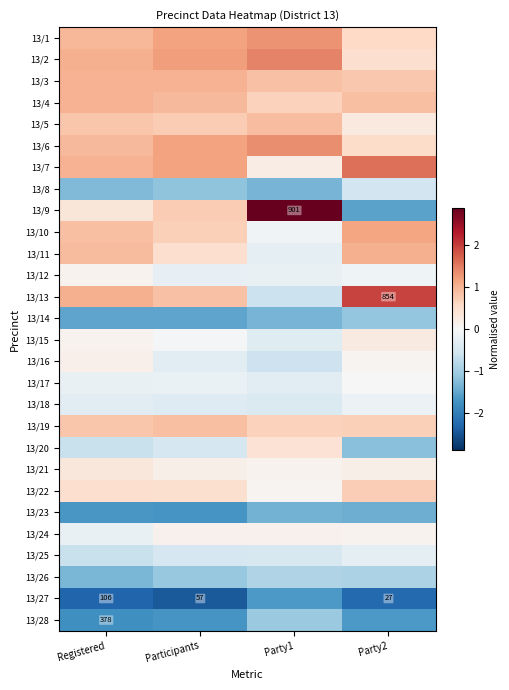

What value does the 13/16 series have at Registered?

0.1